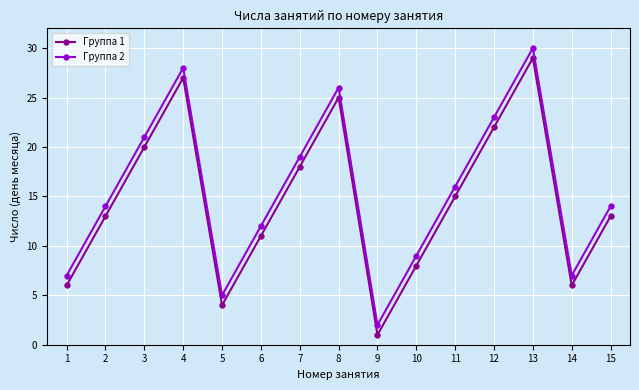

Is the value of Группа 2 at 3 greater than the value of Группа 1 at 14?

Yes